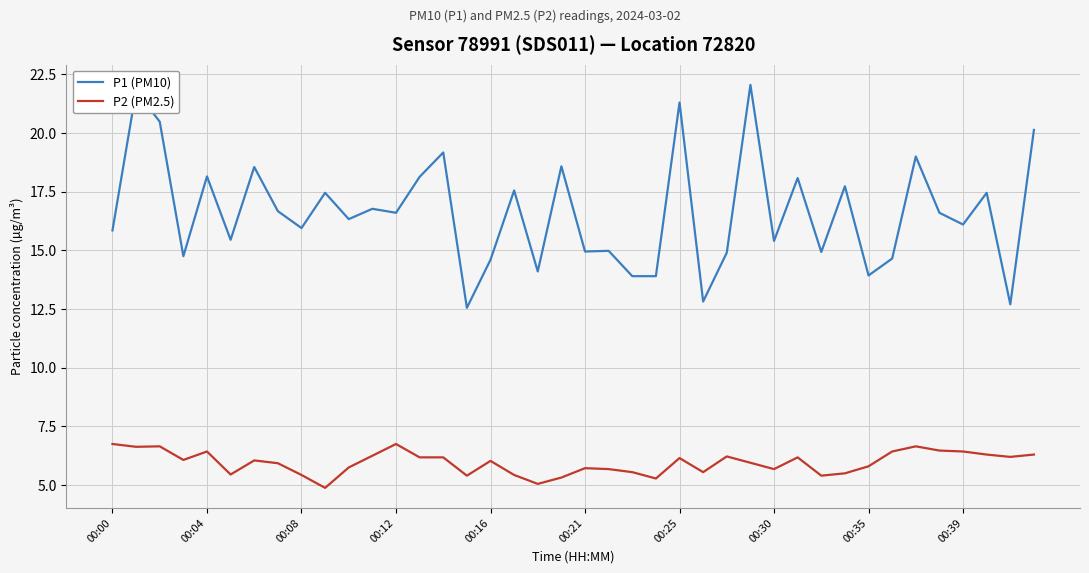

What is the difference between the maximum and minimum values in the P1 (PM10) series?

9.5